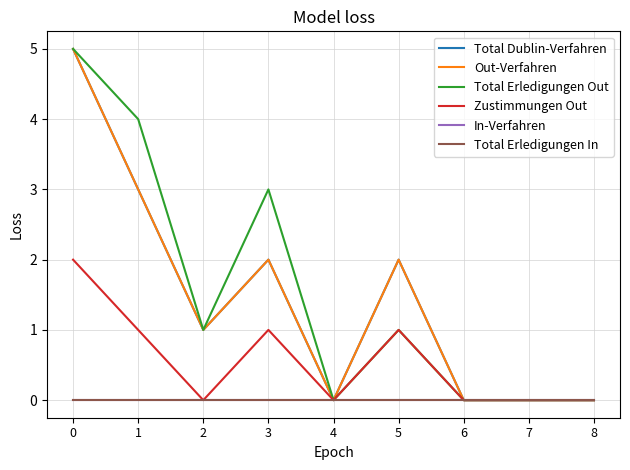

True or false: Out-Verfahren and Total Erledigungen Out cross at least once.

False